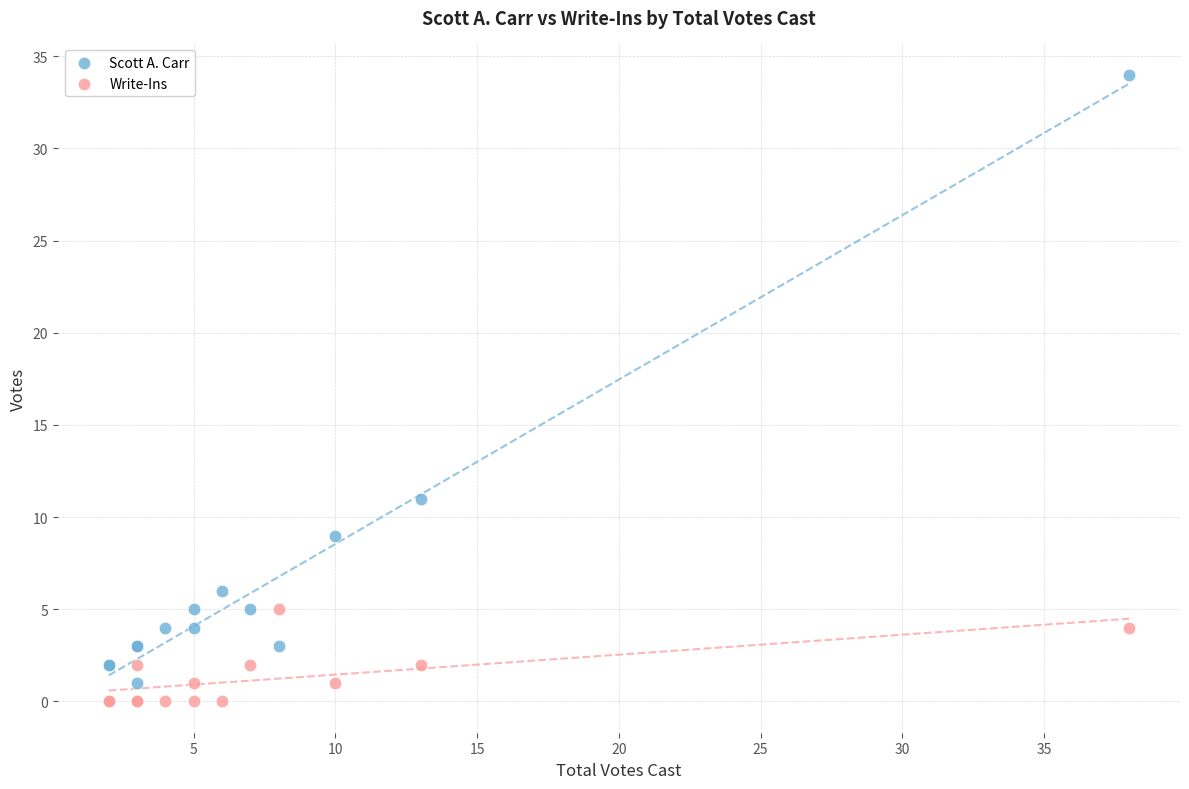

In the Scott A. Carr series, what Y value is closest to 17?

11